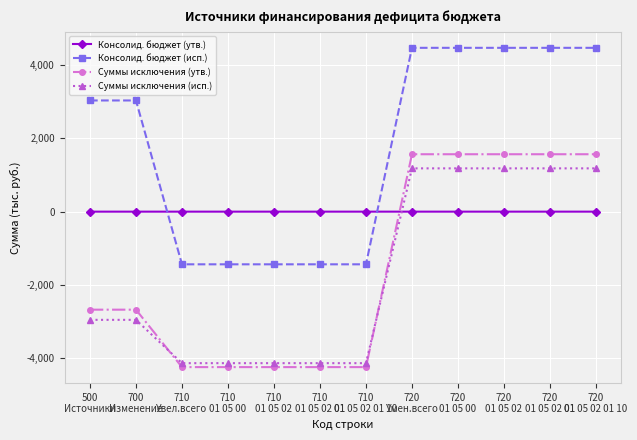

What is the total value across all series at 710
01 05 02?

-9800.3